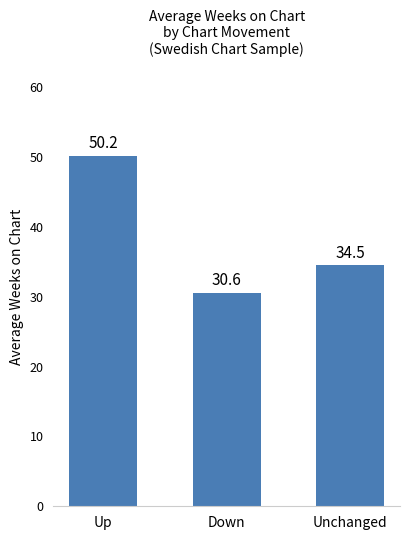

Reading left to right, what are all the values shown in this chart?

Up=50.2	Down=30.6	Unchanged=34.5